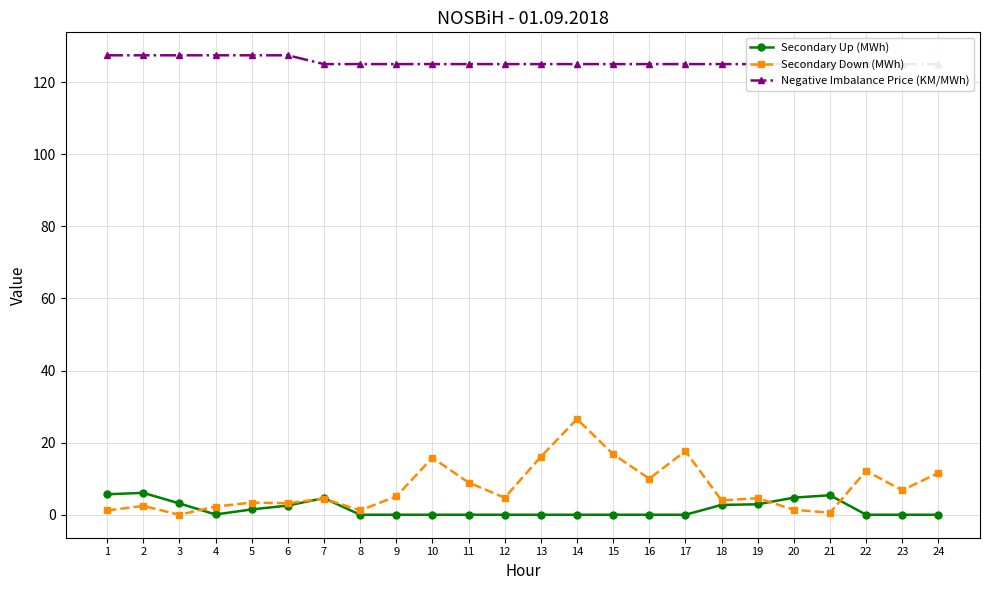

Is this an area chart (filled region under the line)?

No